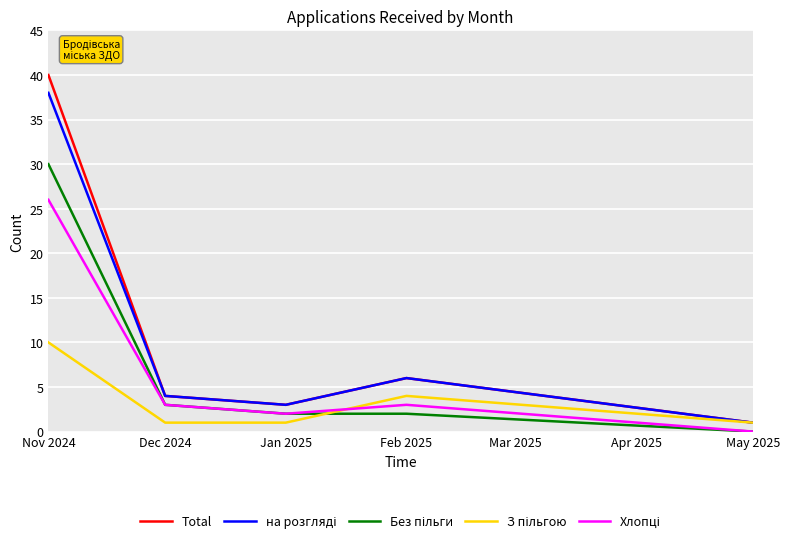

Which series changed the most between Nov 2024 and Dec 2024?

Total